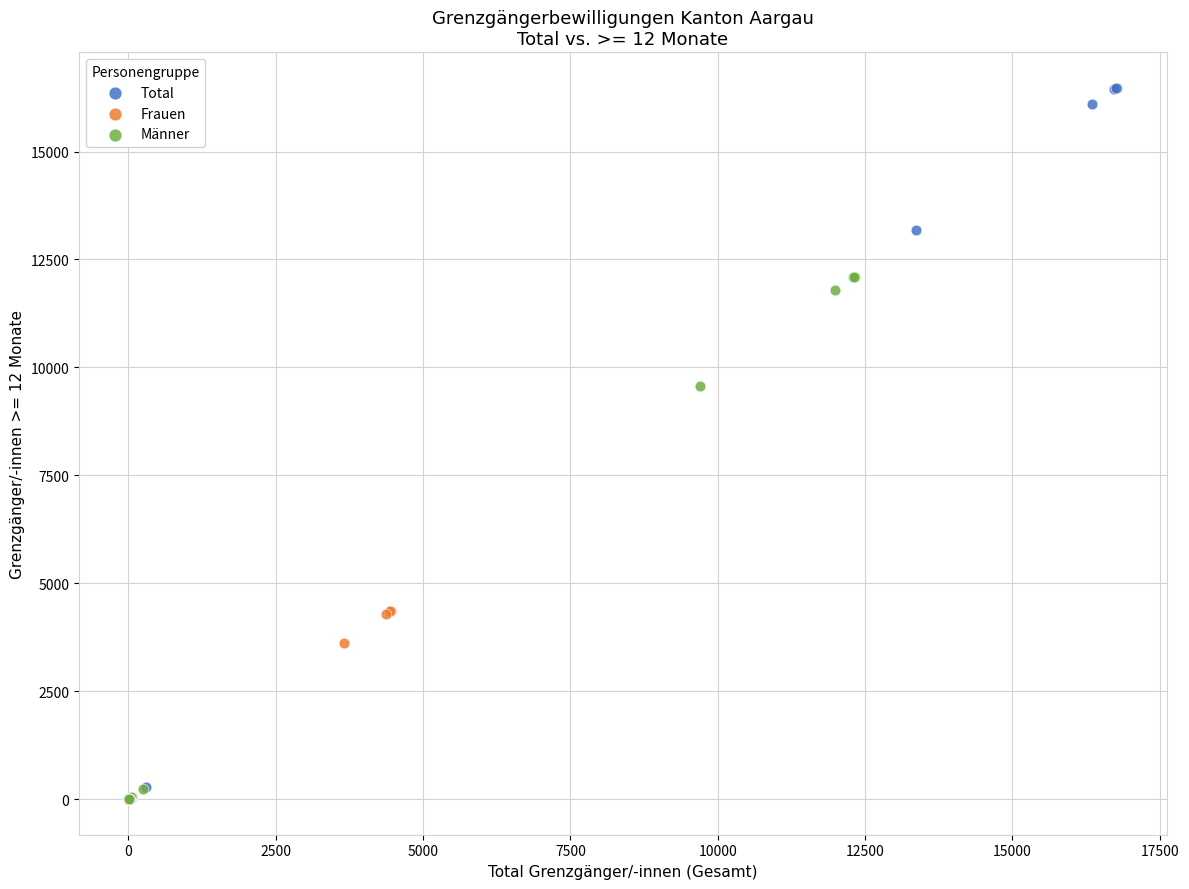

Which series has the widest spread of Y values?

Total